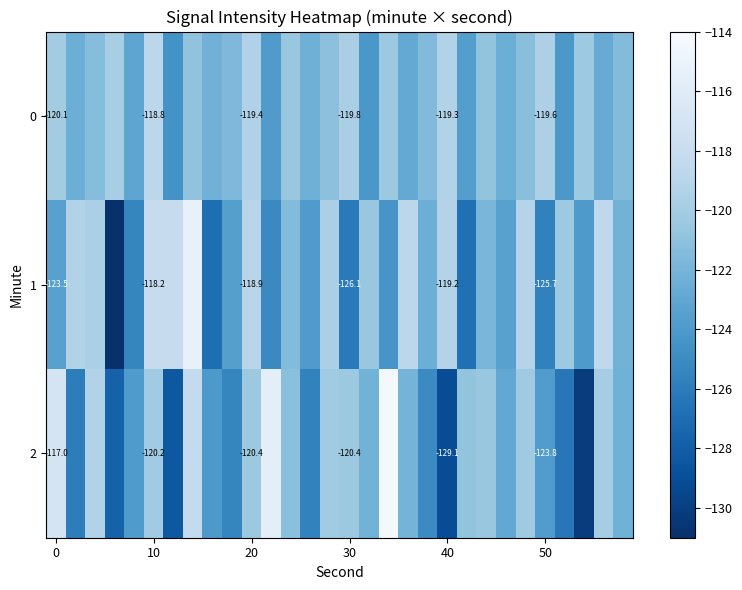

How many data points does each series have?

30